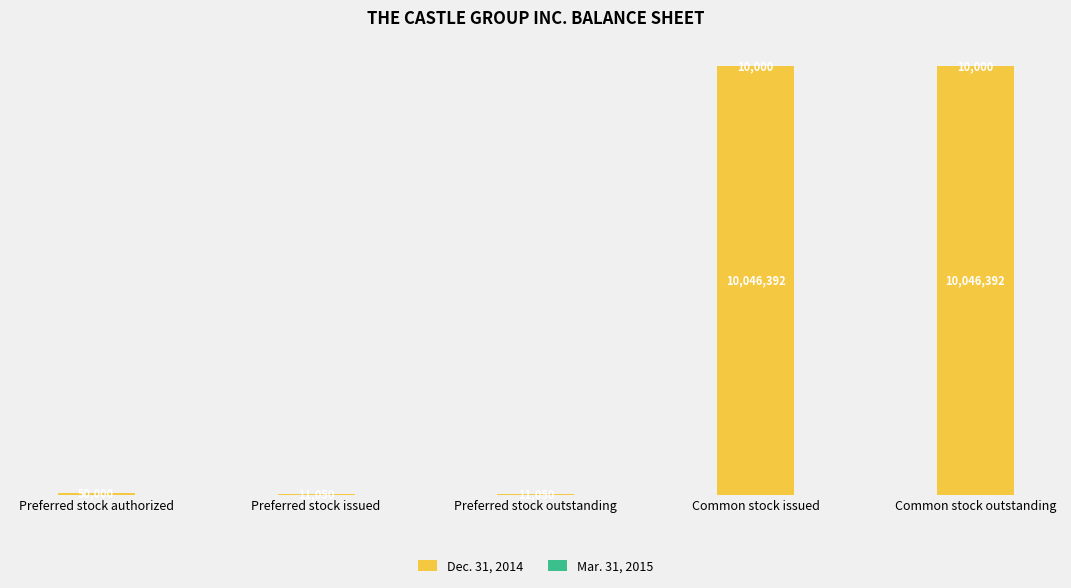

Does the chart contain stacked bars?

Yes